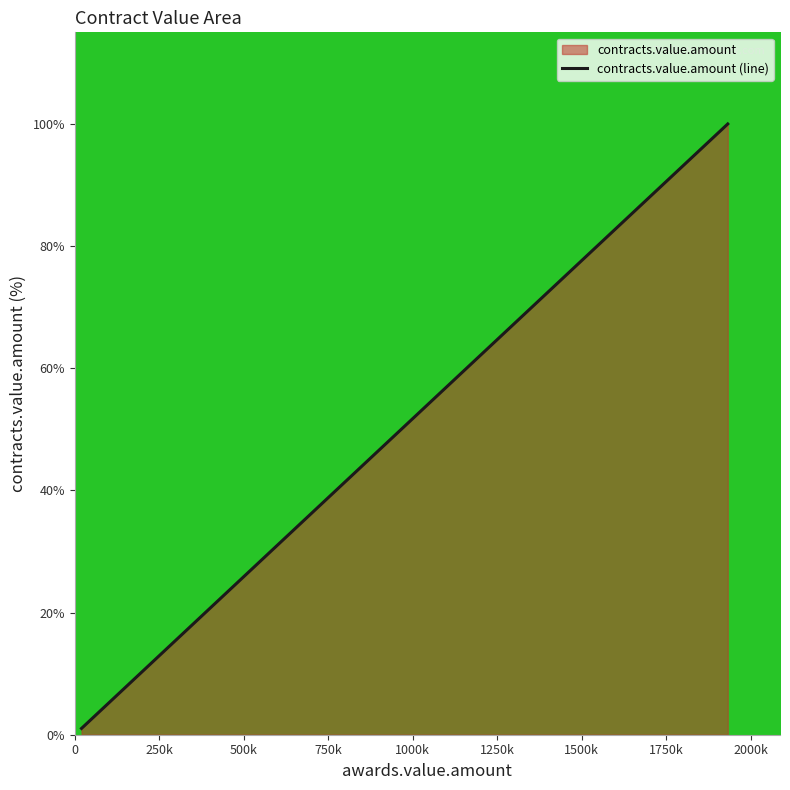

What is the greatest value displayed?

100.0